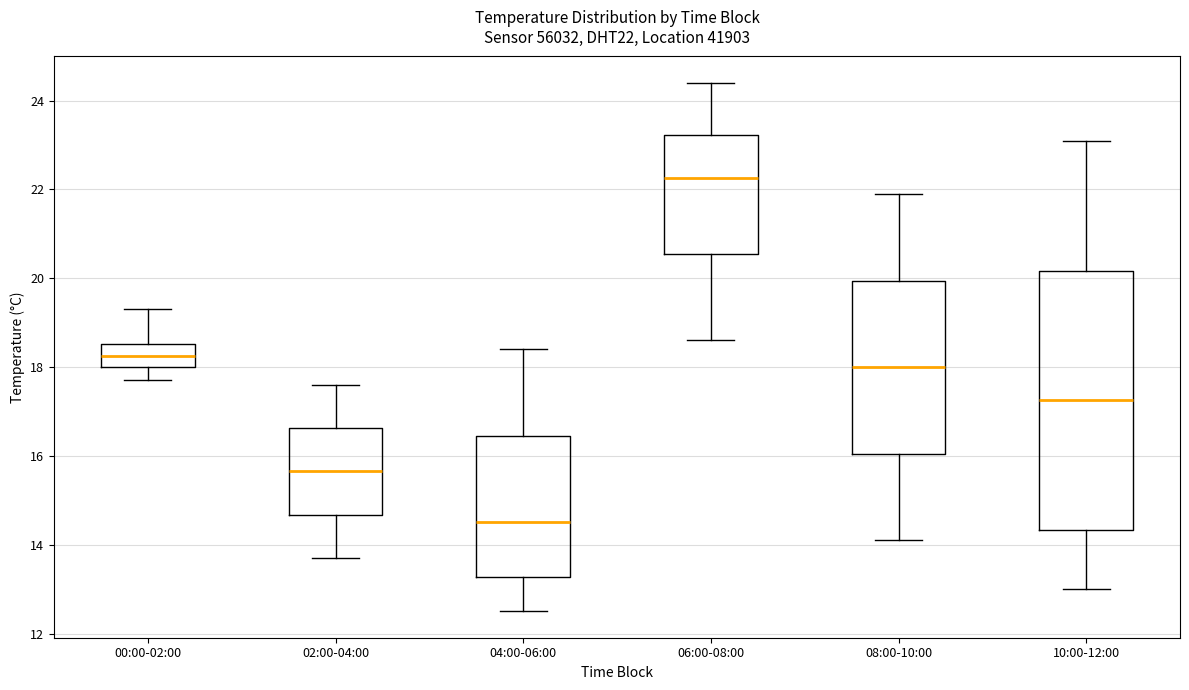

Reading left to right, read every box against the y-axis: the position of its median line, the range the box covers, and the ends of its whiskers. The values are not printed on the chart, so give them approximately, as read against the axis.

00:00-02:00: median 18.2, box 18.0 to 18.6, whiskers 17.8 to 19.4
02:00-04:00: median 15.6, box 14.6 to 16.6, whiskers 13.8 to 17.6
04:00-06:00: median 14.6, box 13.2 to 16.4, whiskers 12.6 to 18.4
06:00-08:00: median 22.2, box 20.6 to 23.2, whiskers 18.6 to 24.4
08:00-10:00: median 18.0, box 16.0 to 20.0, whiskers 14.2 to 22.0
10:00-12:00: median 17.2, box 14.4 to 20.2, whiskers 13.0 to 23.2